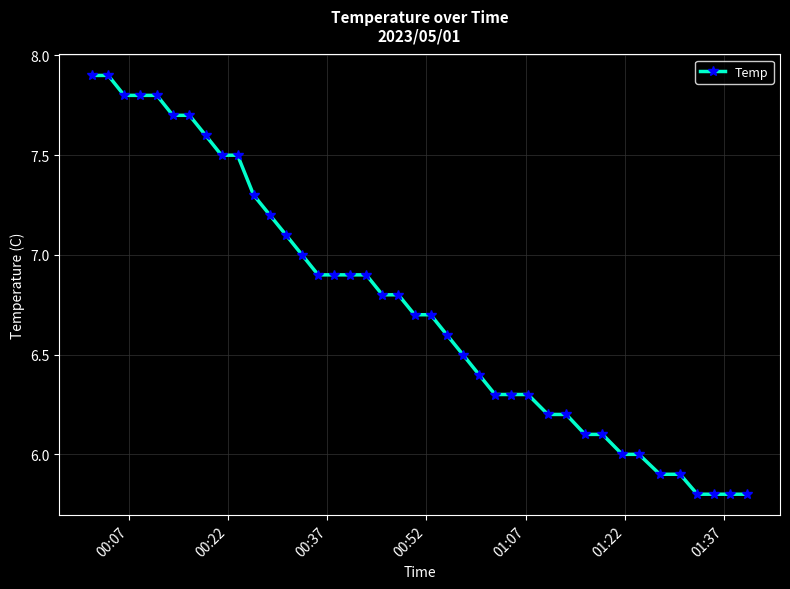

What is the value of the 39th point from the left?

5.8